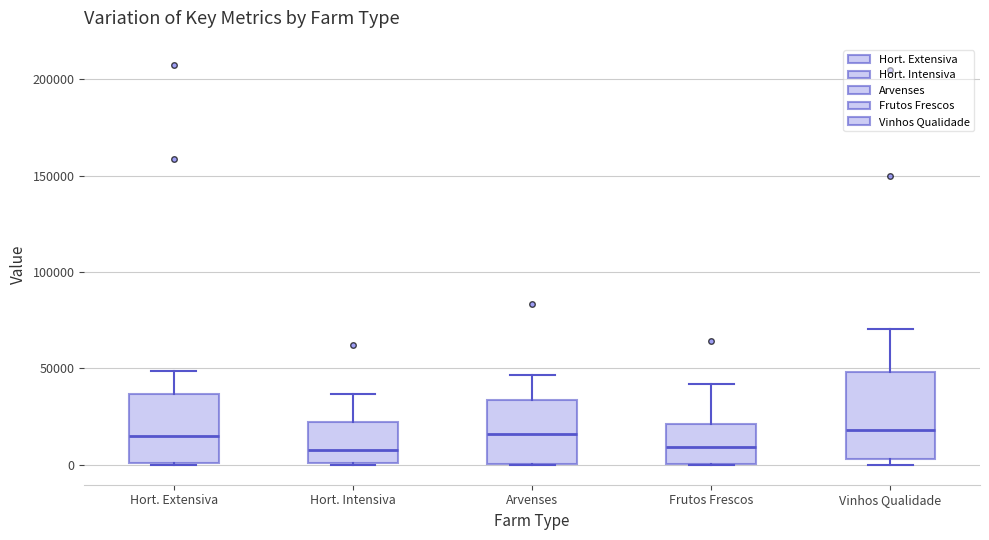

Reading left to right, read every box against the y-axis: the position of its median line, the range the box covers, and the ends of its whiskers. The values are not printed on the chart, so give them approximately, as read against the axis.

Hort. Extensiva: median 15000, box 0 to 35000, whiskers 0 to 50000
Hort. Intensiva: median 5000, box 0 to 20000, whiskers 0 to 35000
Arvenses: median 15000, box 0 to 35000, whiskers 0 to 45000
Frutos Frescos: median 10000, box 0 to 20000, whiskers 0 to 40000
Vinhos Qualidade: median 20000, box 5000 to 50000, whiskers 0 to 70000